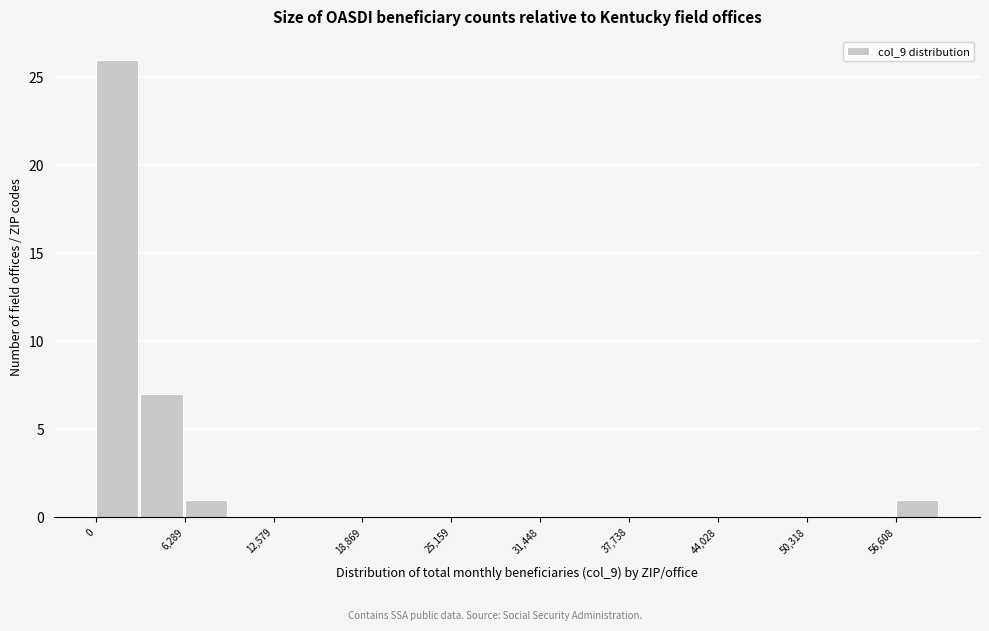

Around what value on the x-axis is the tallest bar? Give the approximate position of its centre, as read against the axis.

1000